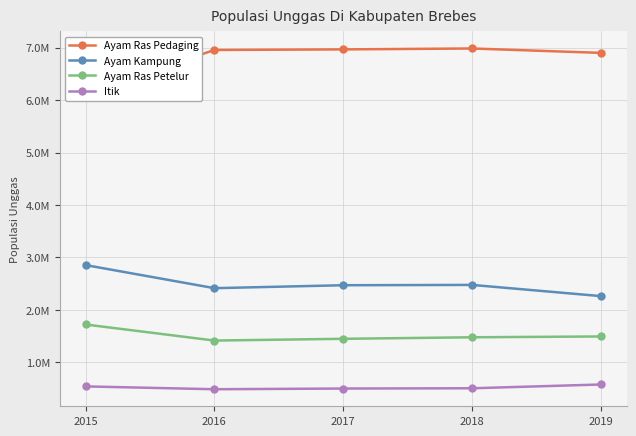

What is the total value across all series at 2019?

11232495